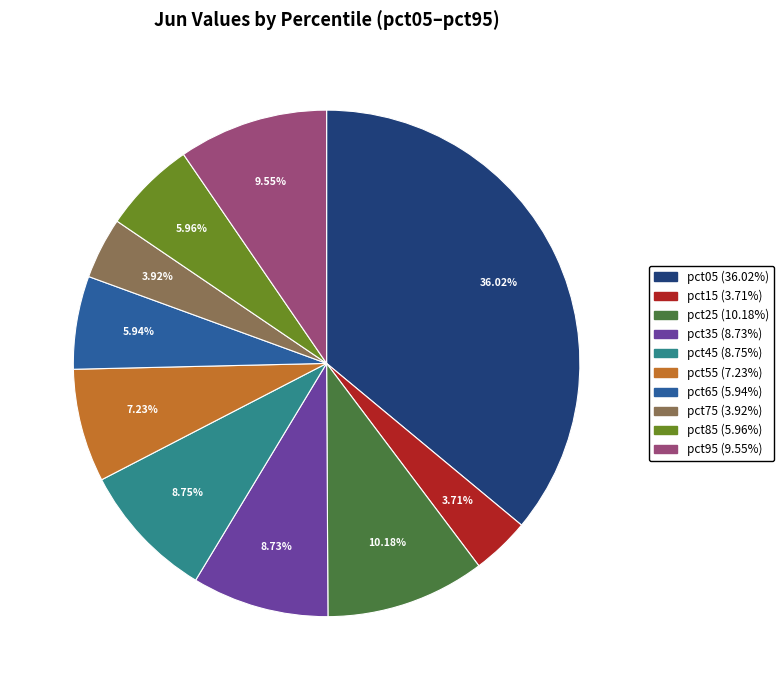

The pct15 slice represents 4% of the pie. True or false?

True